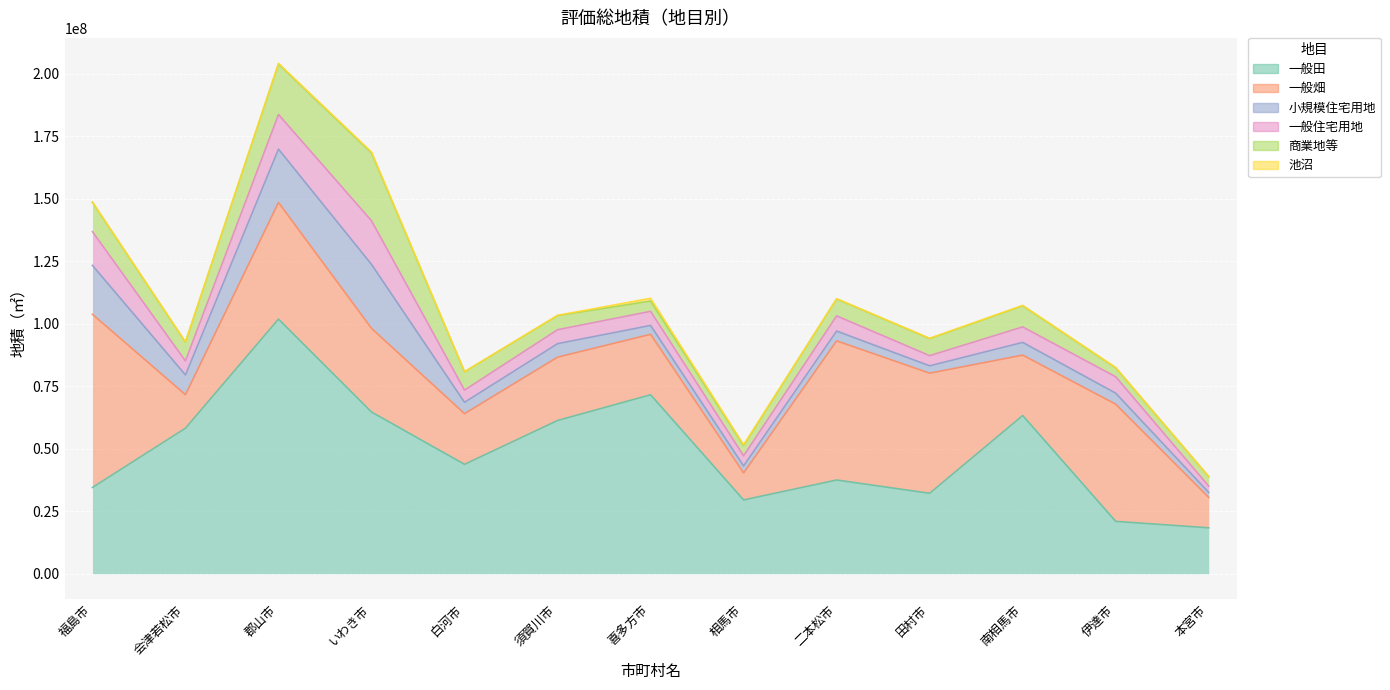

Between which two adjacent categories do 一般畑 and 一般田 first intersect?

福島市 and 会津若松市